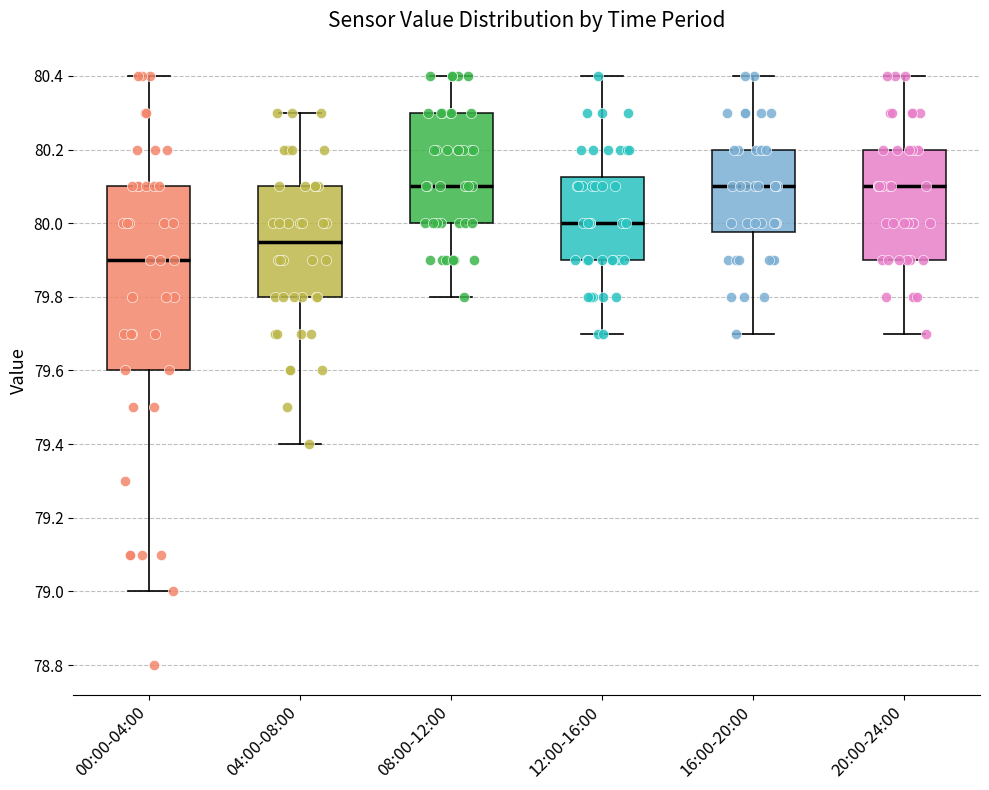

Reading left to right, transcribe this box plot: for each box, give where its median line is, the range the box spans, and where its two whiskers end, as read against the y-axis. The values are not printed on the chart, so give them approximately, as read against the axis.

00:00-04:00: median 79.90, box 79.60 to 80.10, whiskers 79.00 to 80.40
04:00-08:00: median 79.96, box 79.80 to 80.10, whiskers 79.40 to 80.30
08:00-12:00: median 80.10, box 80.00 to 80.30, whiskers 79.80 to 80.40
12:00-16:00: median 80.00, box 79.90 to 80.12, whiskers 79.70 to 80.40
16:00-20:00: median 80.10, box 79.98 to 80.20, whiskers 79.70 to 80.40
20:00-24:00: median 80.10, box 79.90 to 80.20, whiskers 79.70 to 80.40